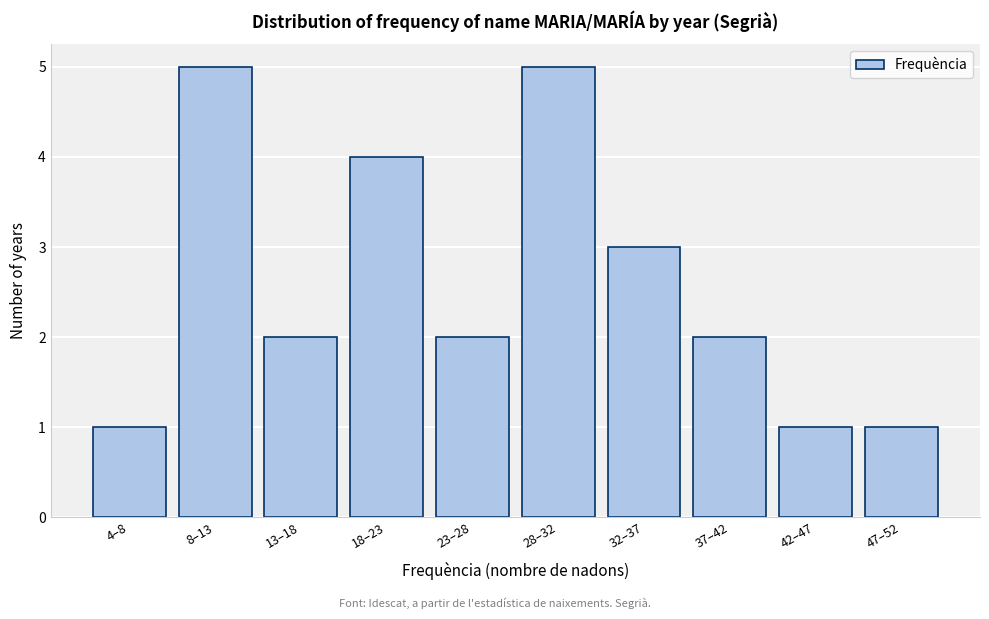

Reading right to left, transcribe all the data shown in this chart.

1	1	2	3	5	2	4	2	5	1